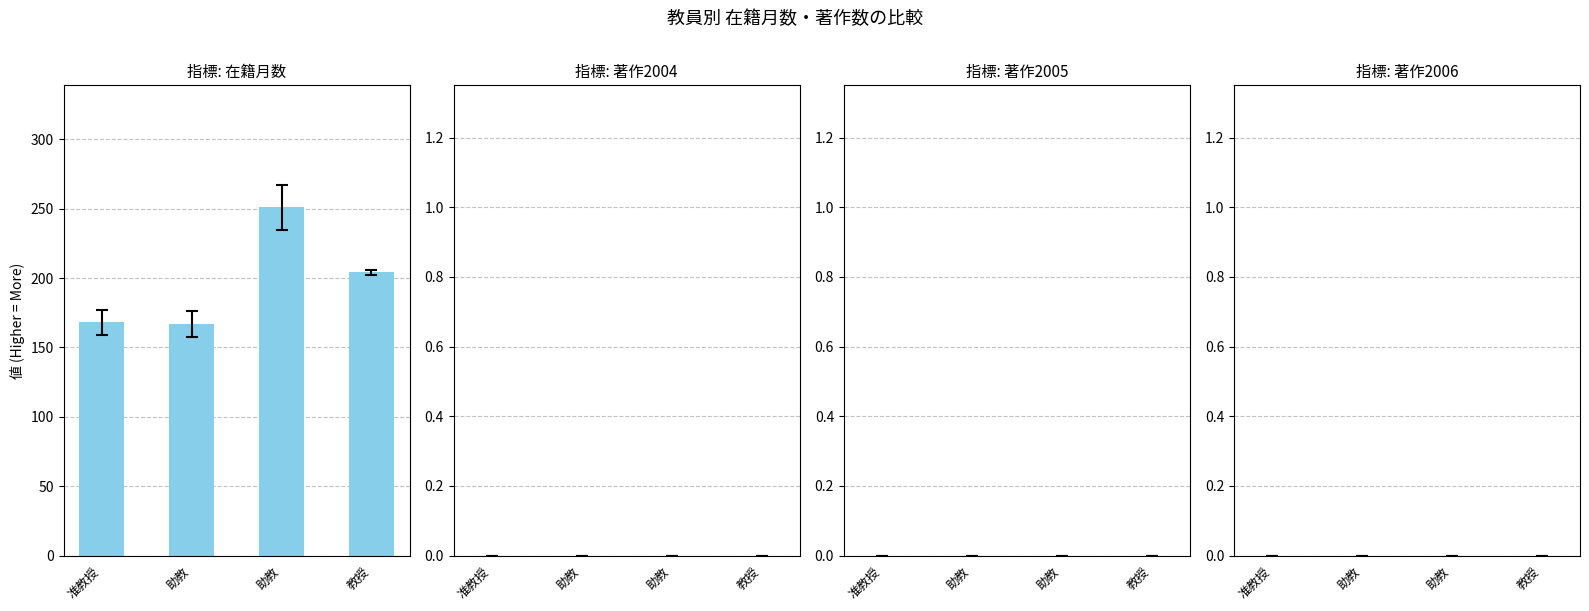

Does the chart contain stacked bars?

No